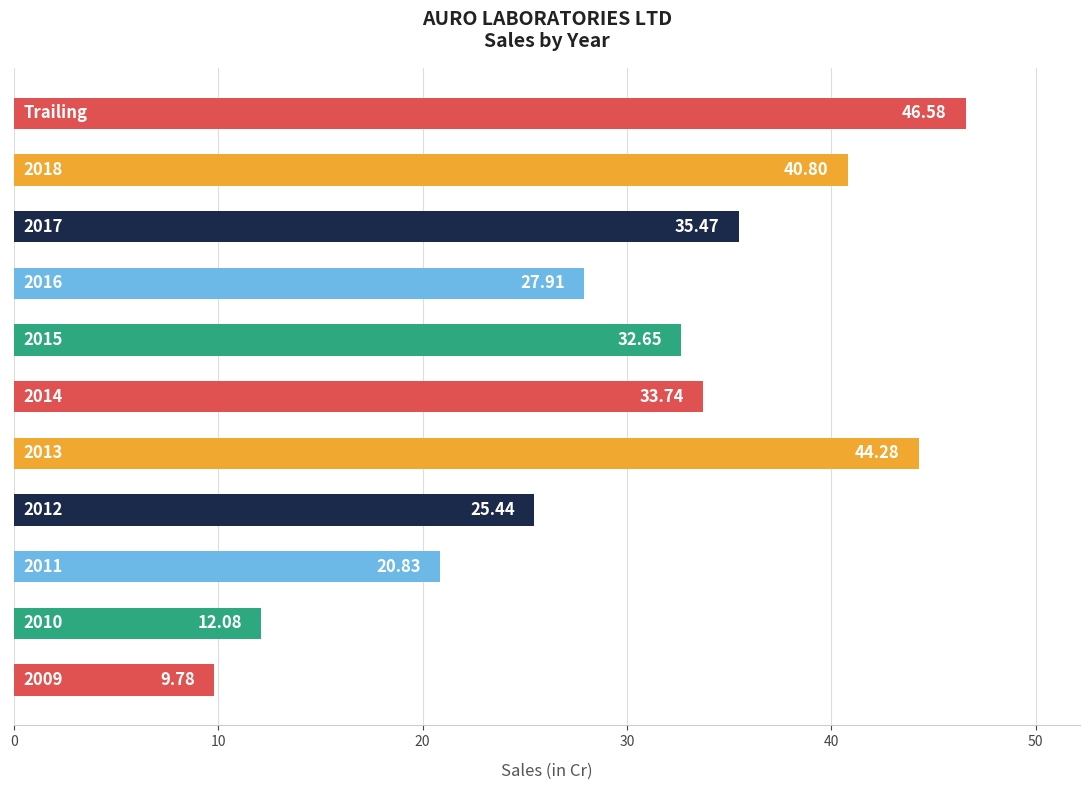

What is the difference between the second highest and second lowest values?

32.2